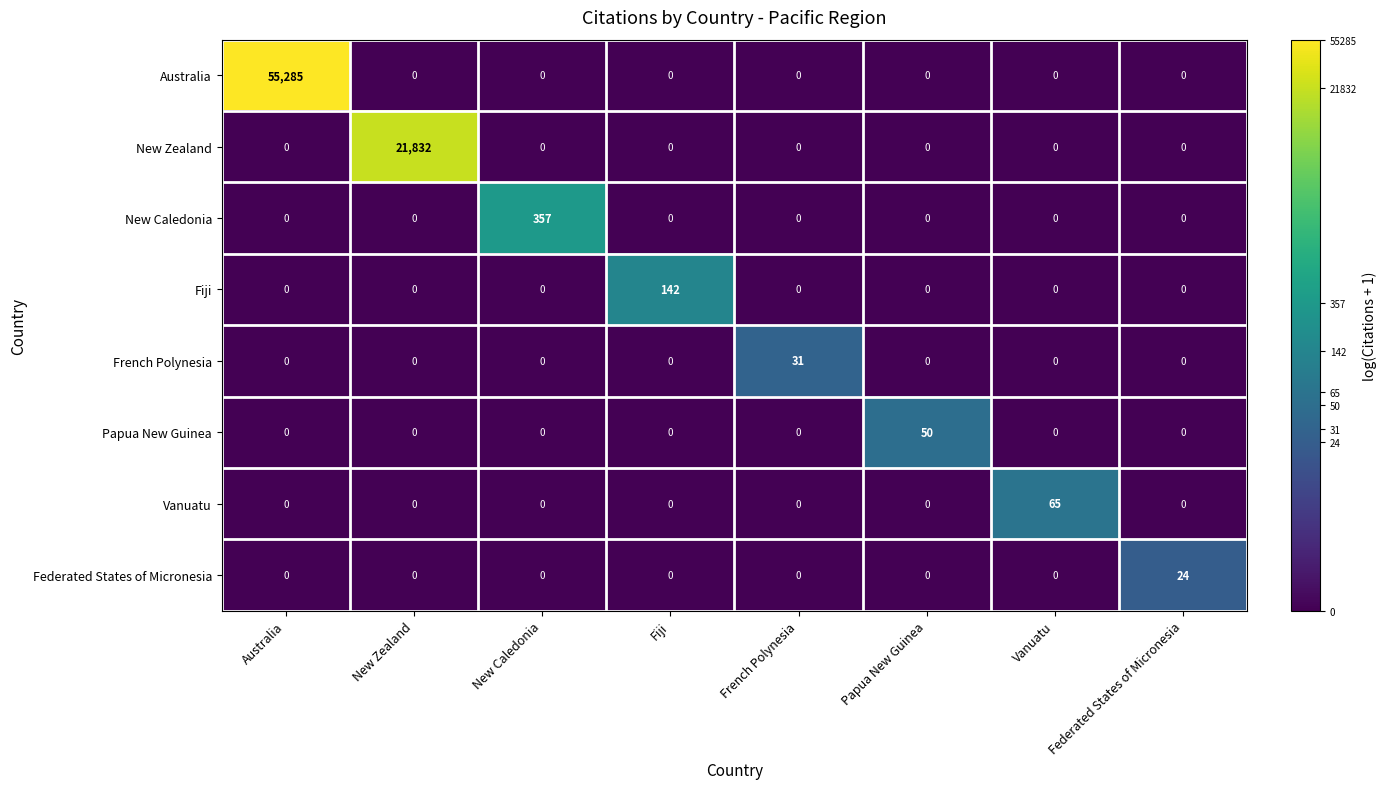

The Fiji series shows 0 at French Polynesia. True or false?

True